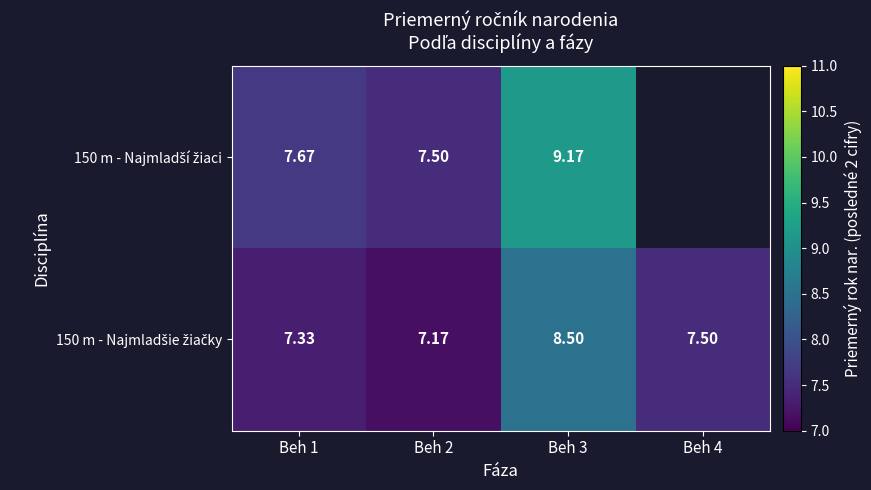

What is the difference between the maximum and second lowest values in the 150 m - Najmladšie žiačky series?

1.2